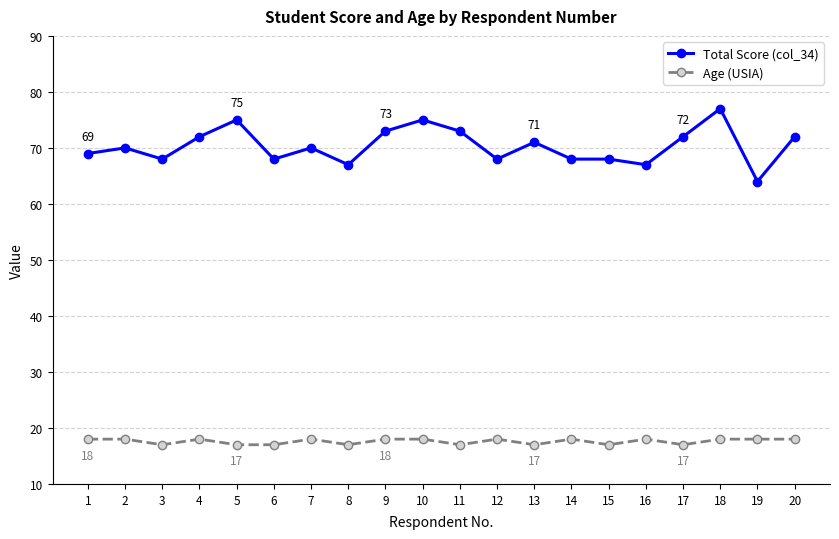

Reading right to left, list all the values displayed in this chart.

Total Score (col_34): 72	64	77	72	67	68	68	71	68	73	75	73	67	70	68	75	72	68	70	69
Age (USIA): 18	18	18	17	18	17	18	17	18	17	18	18	17	18	17	17	18	17	18	18